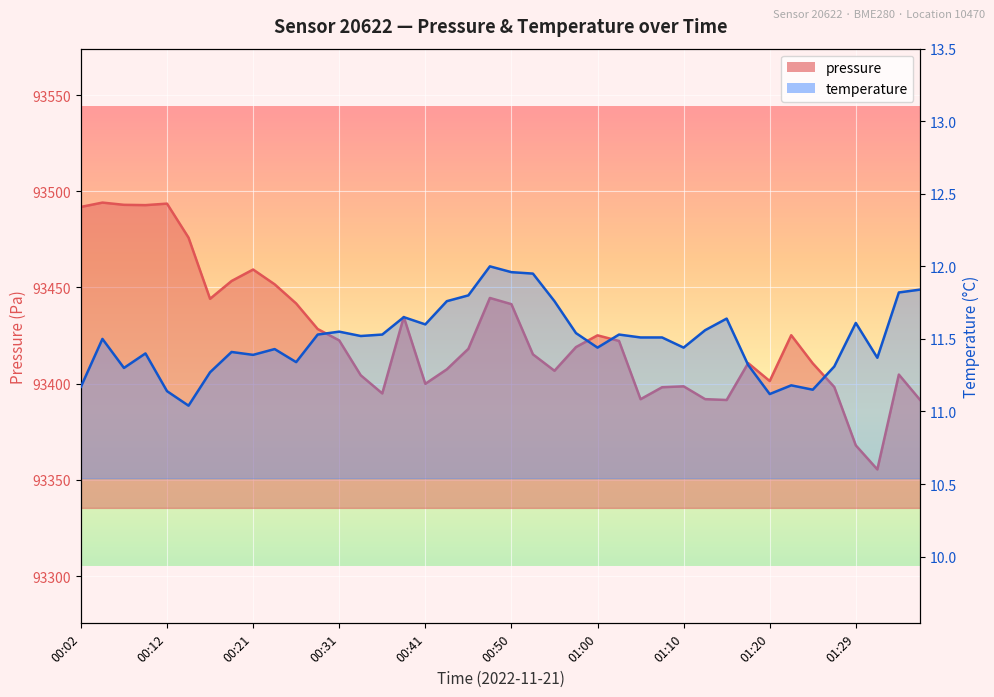

What are all the series names shown in the legend?

pressure, temperature